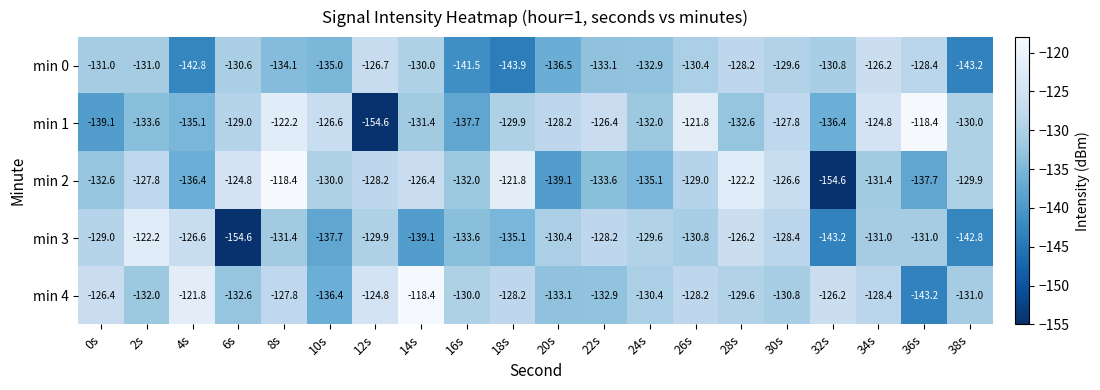

What is the total value across all series at 34s?

-641.8